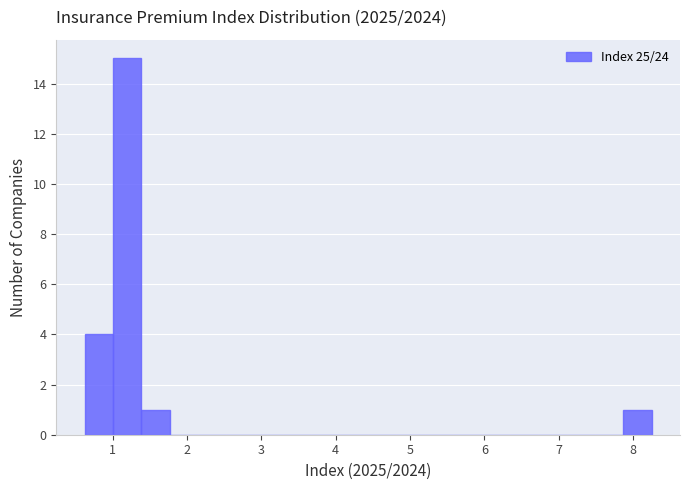

Around what value on the x-axis is the tallest bar? Give the approximate position of its centre, as read against the axis.

1.2